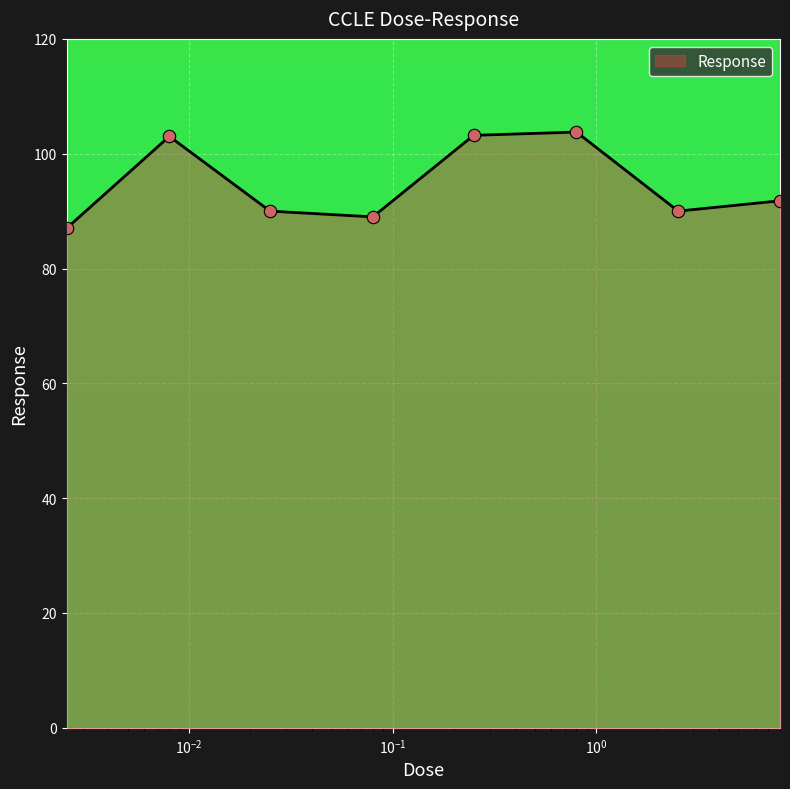

What is the sum of all values?

757.8